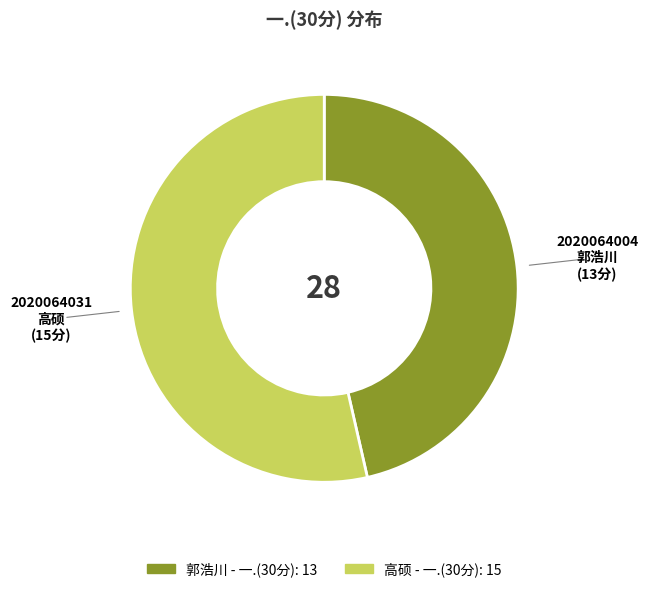

Is there any slice that represents more than half of the pie?

Yes